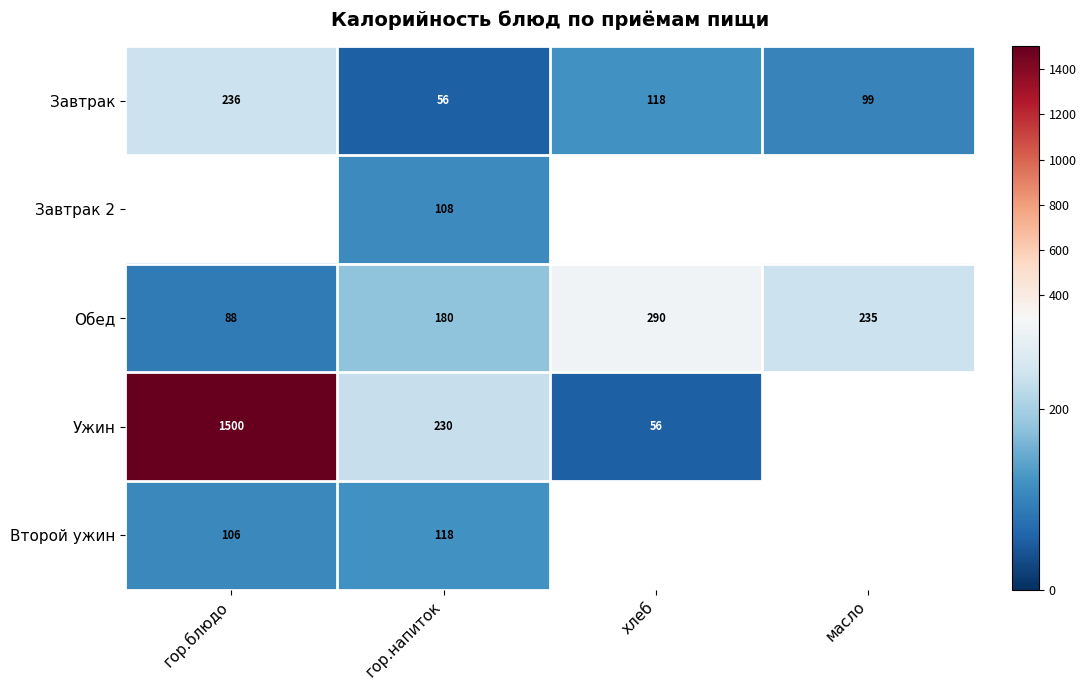

What is the difference between the highest and lowest values at гор.напиток?

174